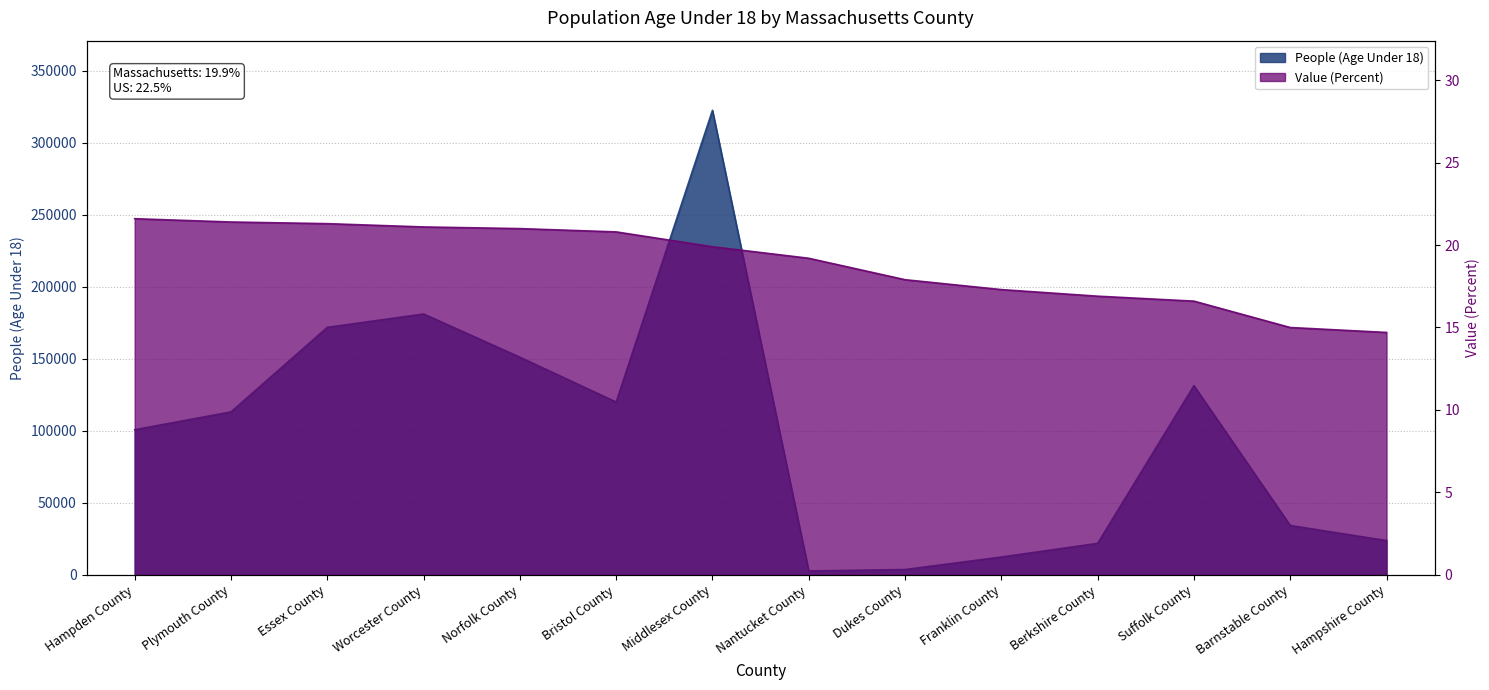

Read the Value (Percent) value at Dukes County.

17.9